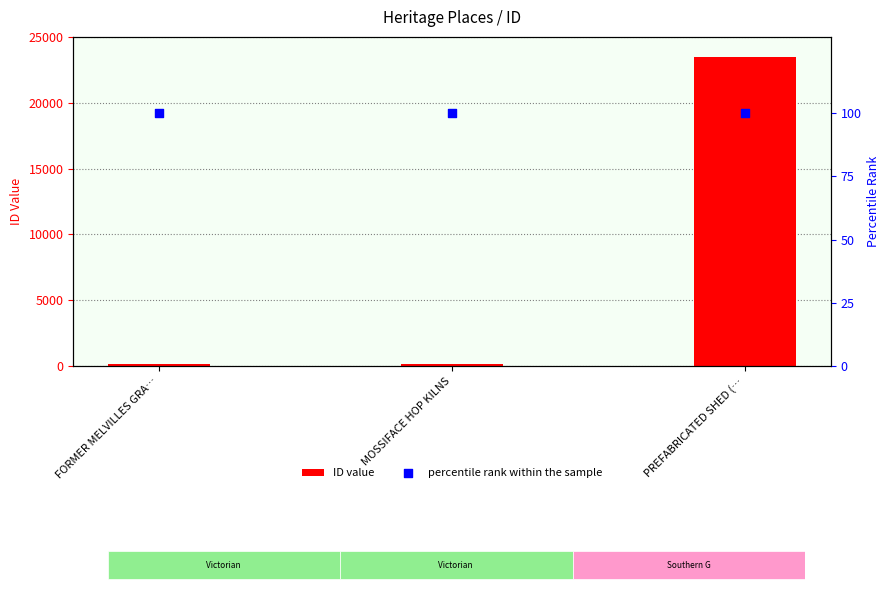

Which series has the largest total across all categories?

ID